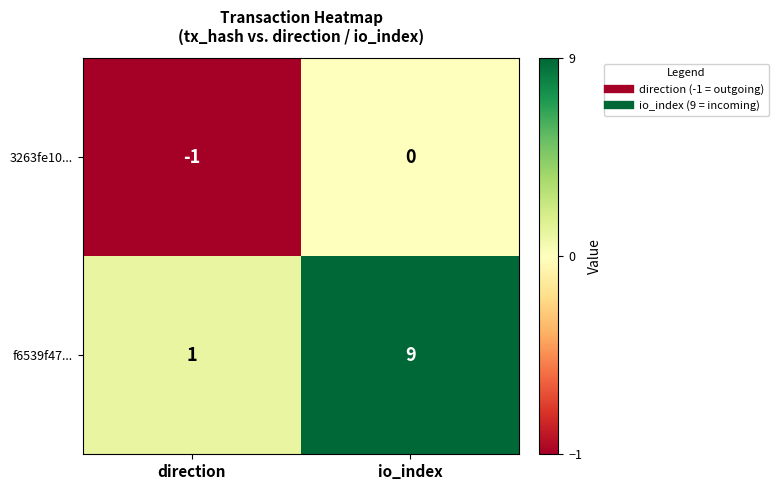

How many data points in 3263fe10... are less than 0?

1